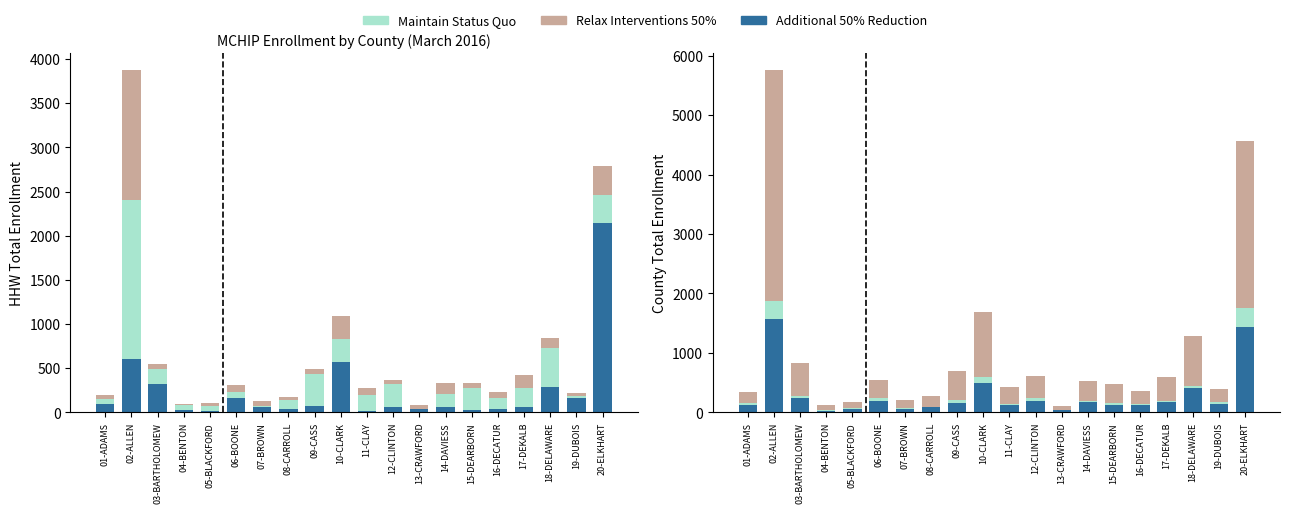

At which category is the sum across all series the highest?

02-ALLEN